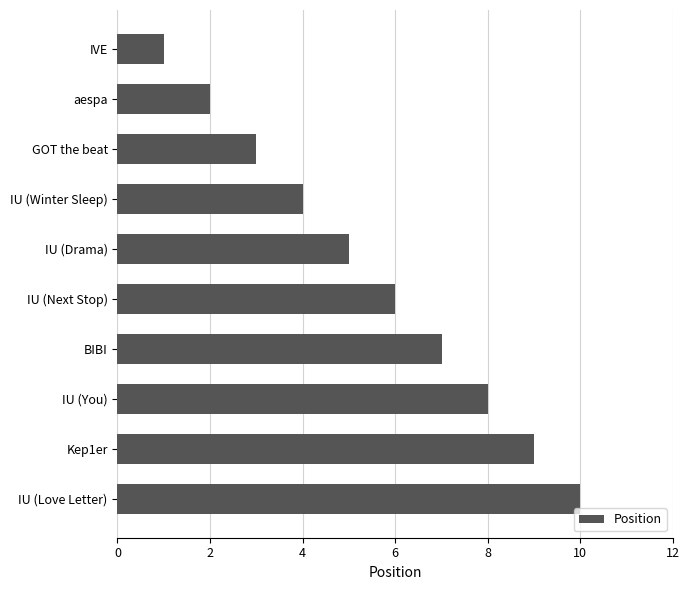

What is the sum of all values?

55